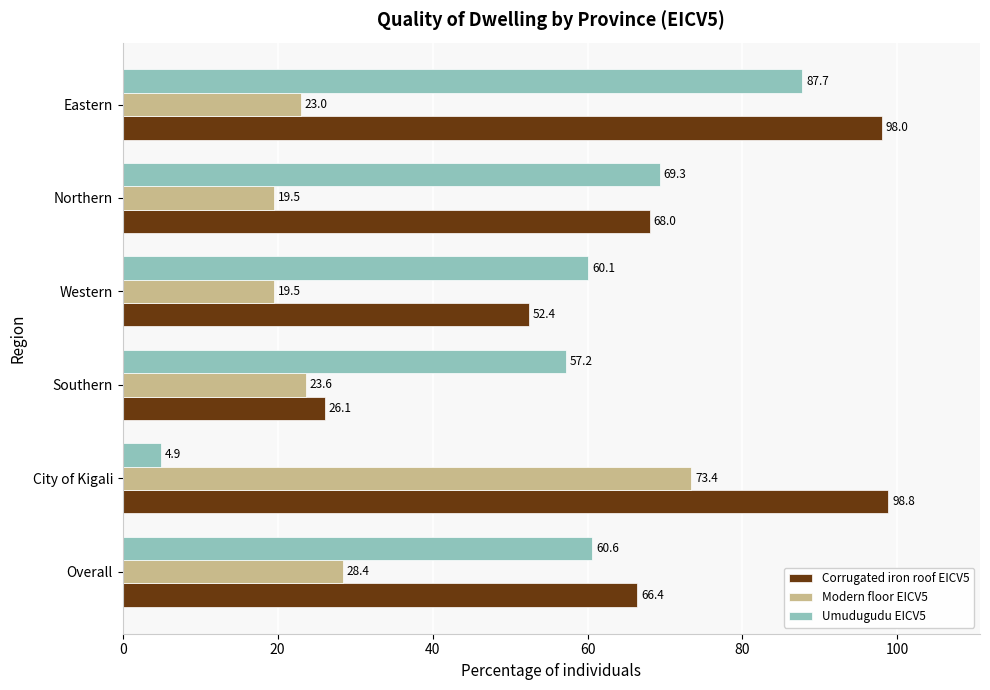

What is the approximate value of Umudugudu EICV5 at Northern?

69.3